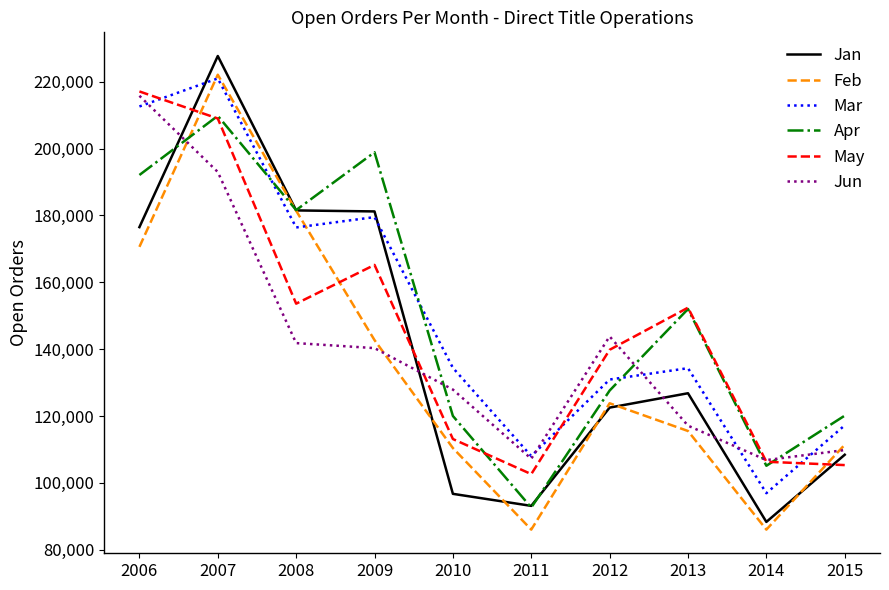

The value of May at 2010 is 184680. True or false?

False